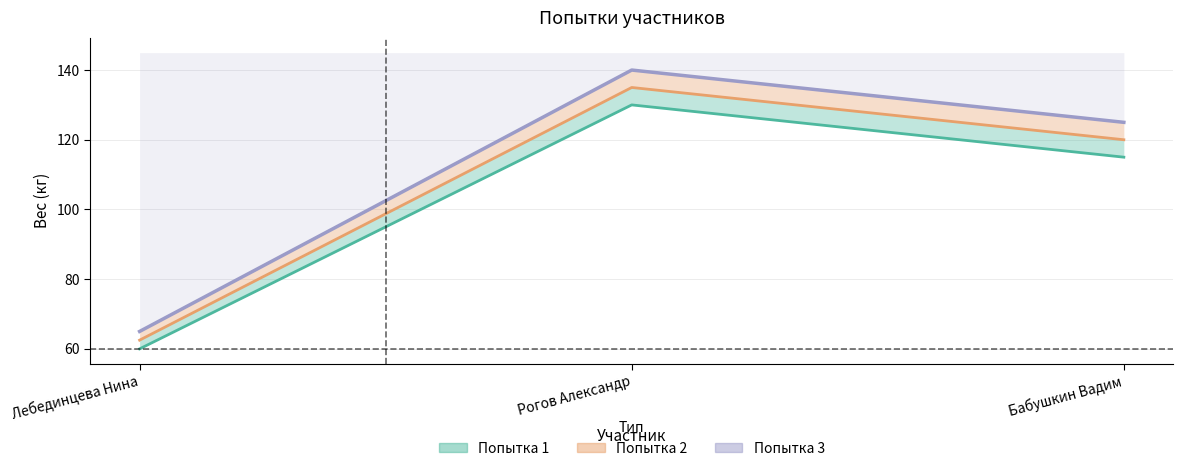

Which category has the lowest value in the 1 series?

Лебединцева Нина